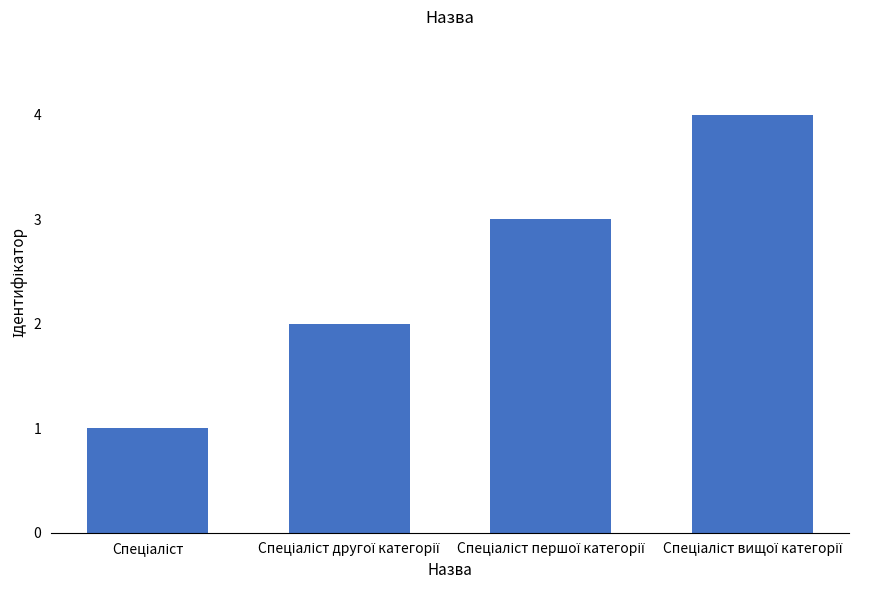

What is the sum of all values?

10